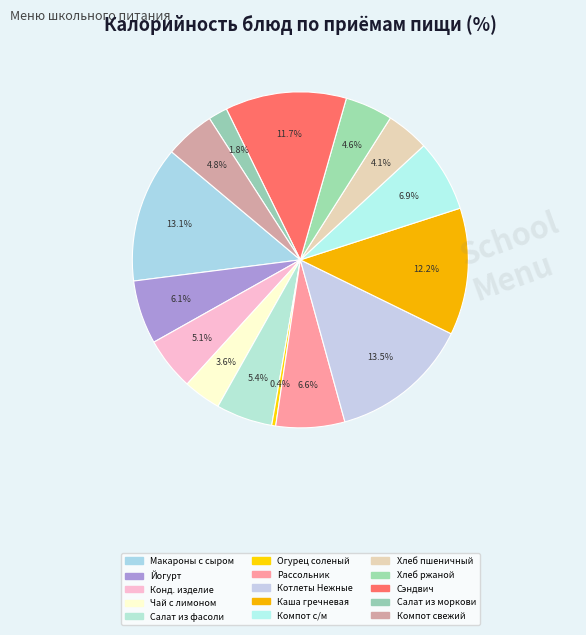

How many slices are in this pie chart?

15